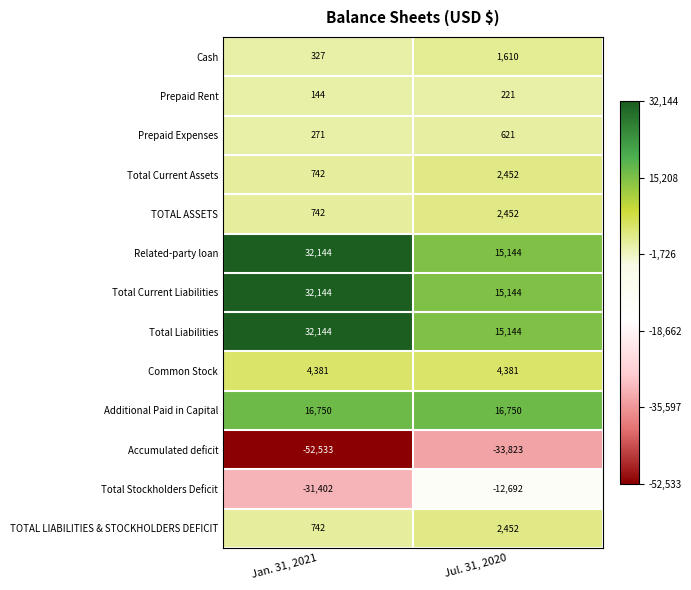

Reading left to right, extract all data points from this chart.

Cash: Jan. 31, 2021=327	Jul. 31, 2020=1610
Prepaid Rent: Jan. 31, 2021=144	Jul. 31, 2020=221
Prepaid Expenses: Jan. 31, 2021=271	Jul. 31, 2020=621
Total Current Assets: Jan. 31, 2021=742	Jul. 31, 2020=2452
TOTAL ASSETS: Jan. 31, 2021=742	Jul. 31, 2020=2452
Related-party loan: Jan. 31, 2021=32144	Jul. 31, 2020=15144
Total Current Liabilities: Jan. 31, 2021=32144	Jul. 31, 2020=15144
Total Liabilities: Jan. 31, 2021=32144	Jul. 31, 2020=15144
Common Stock: Jan. 31, 2021=4381	Jul. 31, 2020=4381
Additional Paid in Capital: Jan. 31, 2021=16750	Jul. 31, 2020=16750
Accumulated deficit: Jan. 31, 2021=-52533	Jul. 31, 2020=-33823
Total Stockholders Deficit: Jan. 31, 2021=-31402	Jul. 31, 2020=-12692
TOTAL LIABILITIES & STOCKHOLDERS DEFICIT: Jan. 31, 2021=742	Jul. 31, 2020=2452